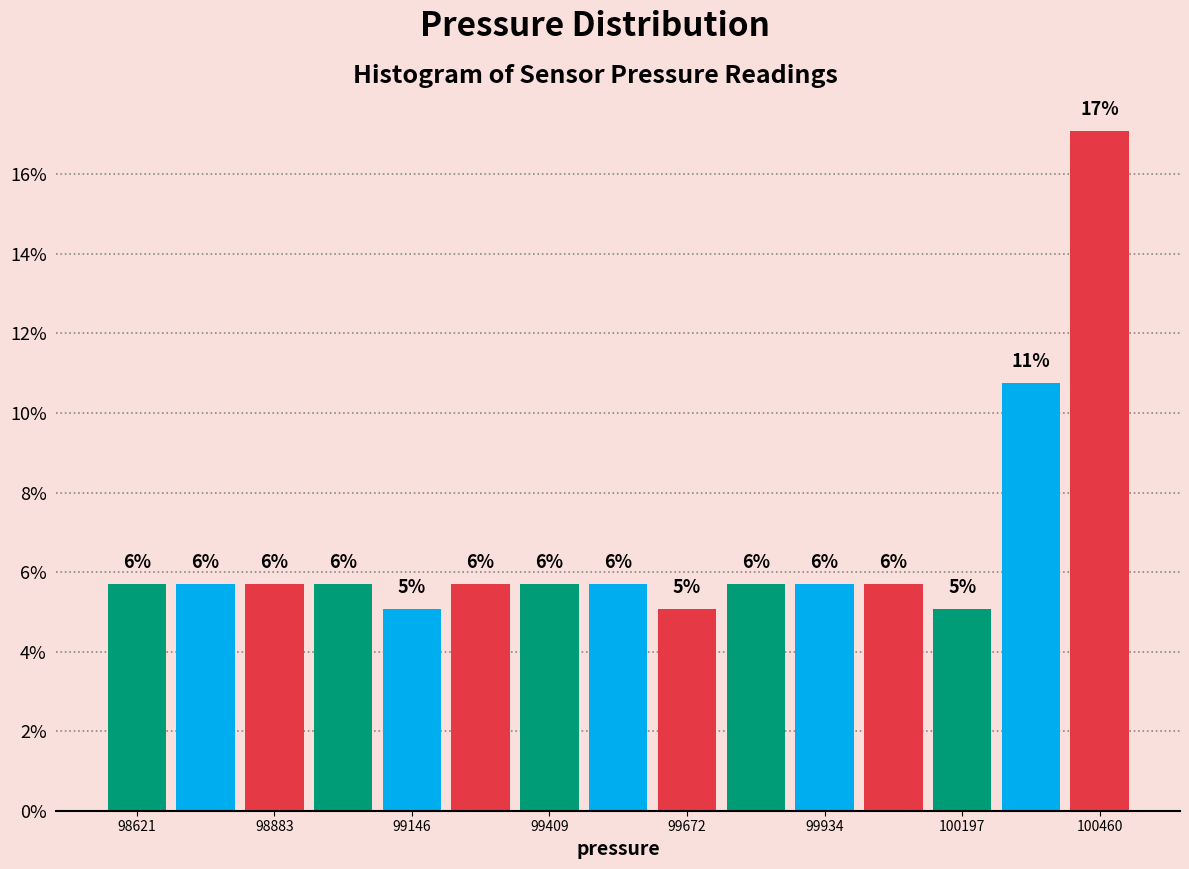

Around what value on the x-axis is the tallest bar? Give the approximate position of its centre, as read against the axis.

100450